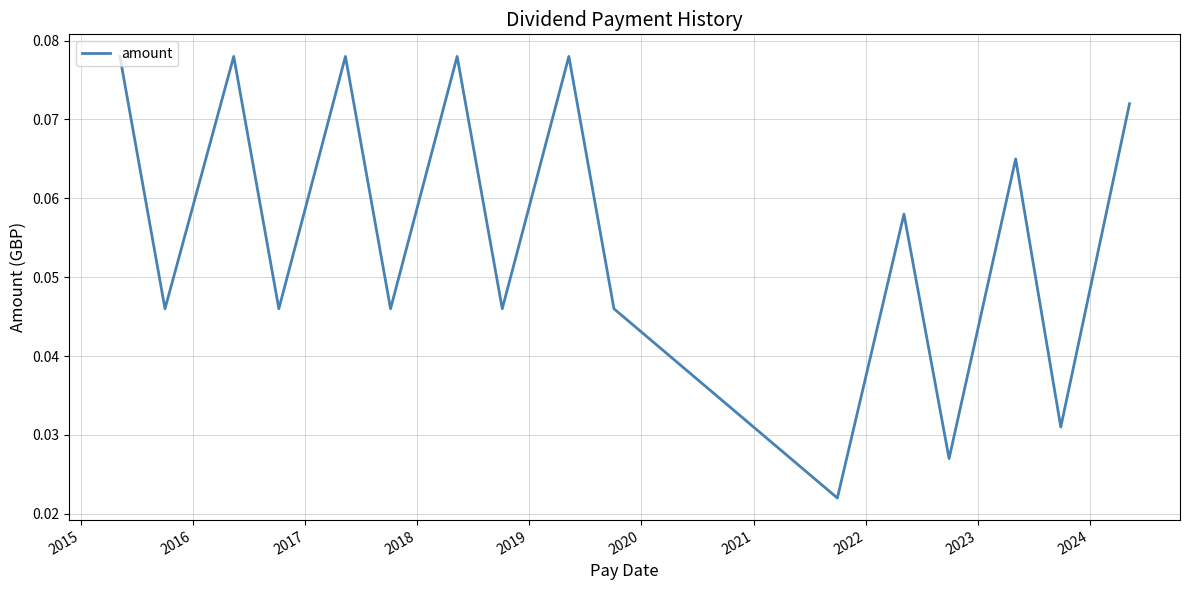

Count the values in the range 0 to 1.

16